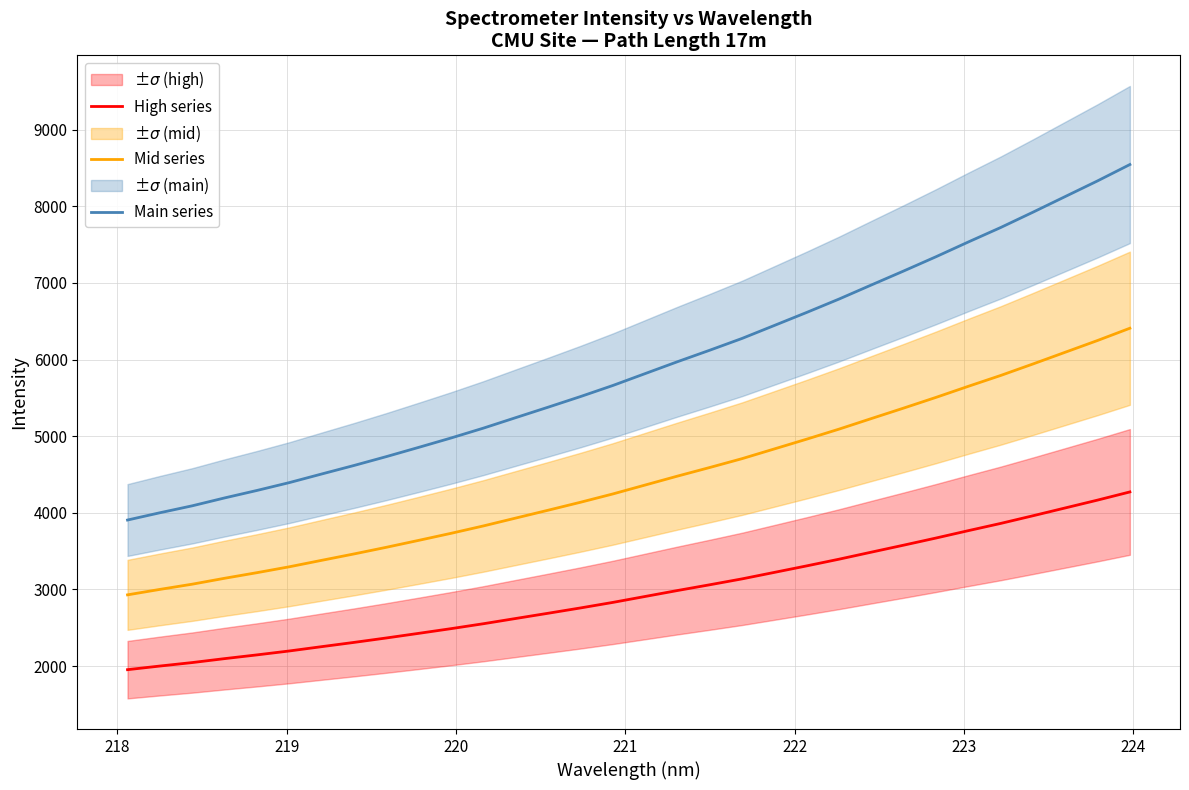

True or false: Mid series and High series cross at least once.

False